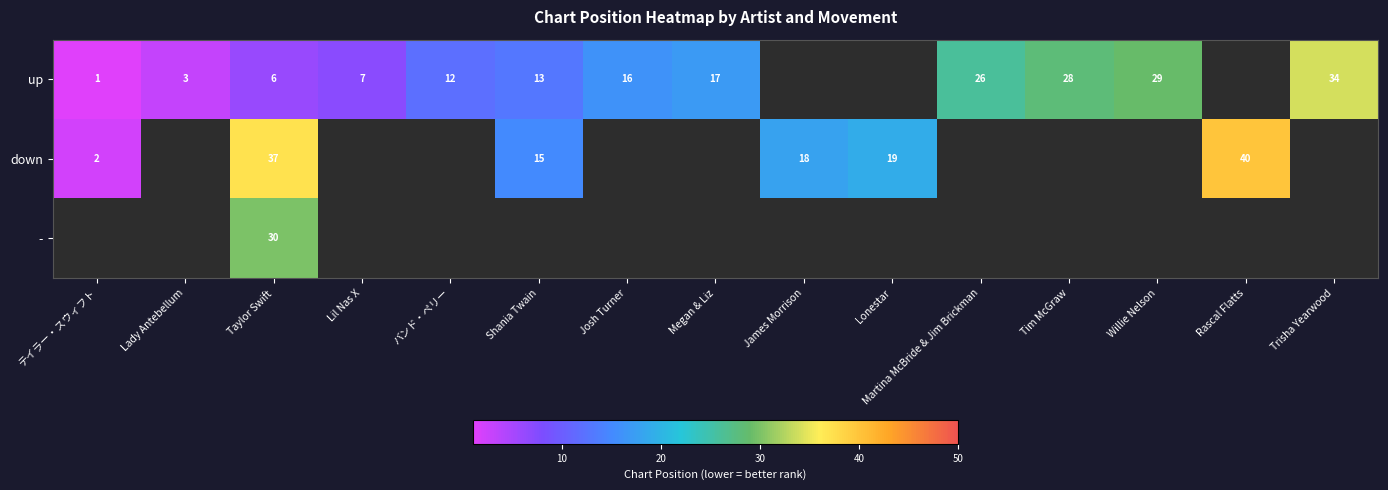

What is the minimum value shown in the chart?

1